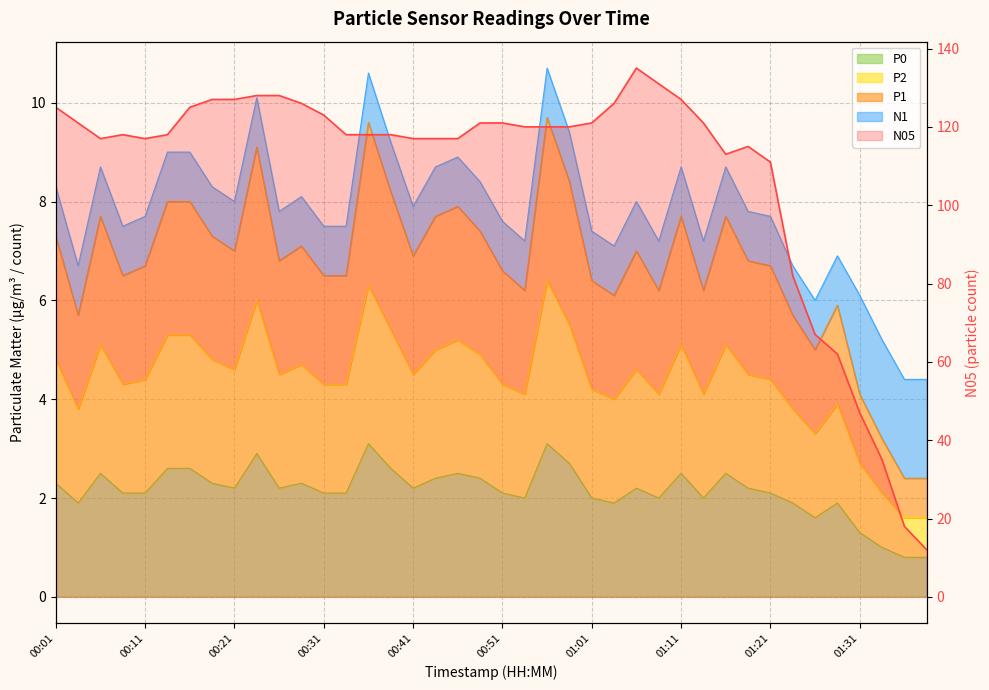

Count the number of categories in the chart.

40